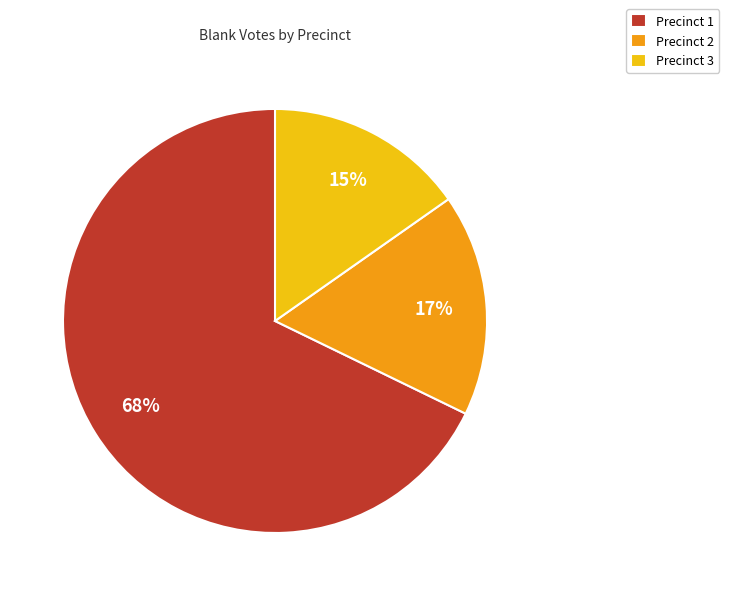

The Precinct 1 slice represents 68% of the pie. True or false?

True